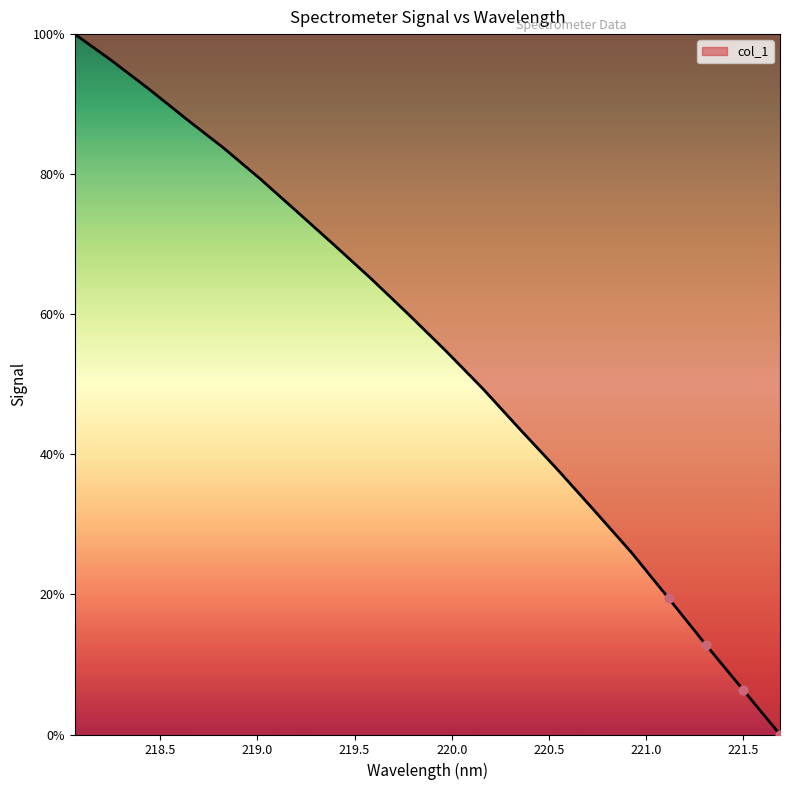

What is the greatest value displayed?

100.0